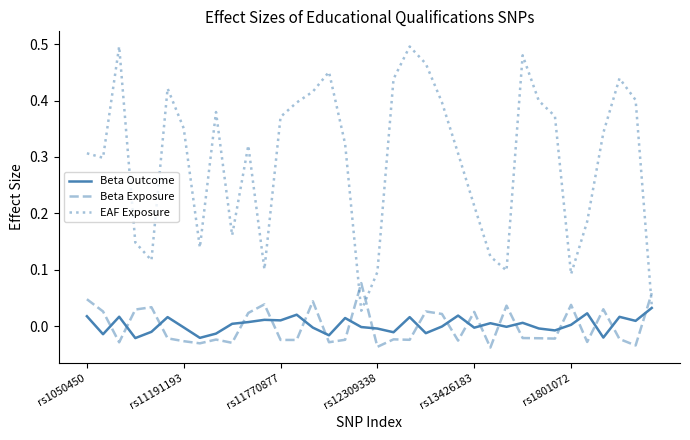

Which series has the widest spread of values?

EAF Exposure